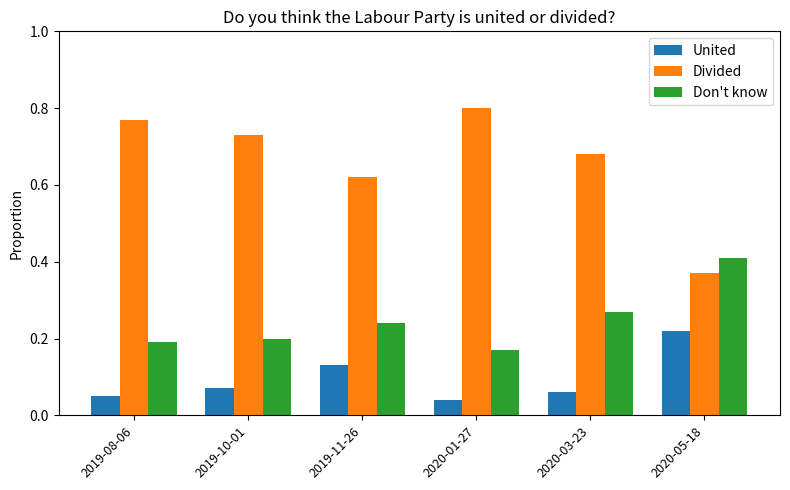

What is the sum of all Divided values?

4.0